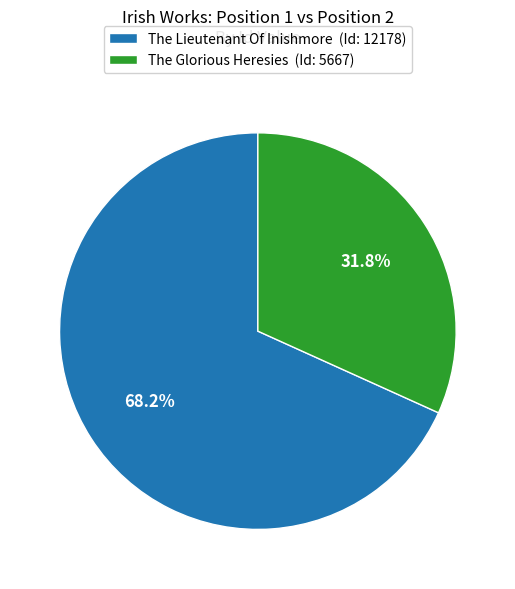

What is the total percentage of The Lieutenant Of Inishmore and The Glorious Heresies?

100.0%